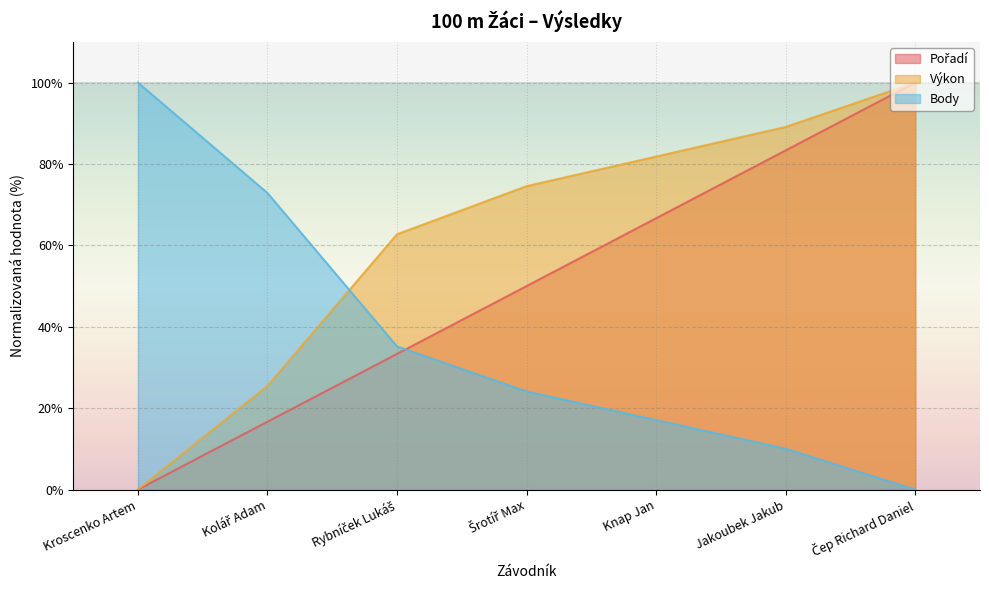

Between which two adjacent categories do Pořadí and Body first intersect?

Rybníček Lukáš and Šrotíř Max